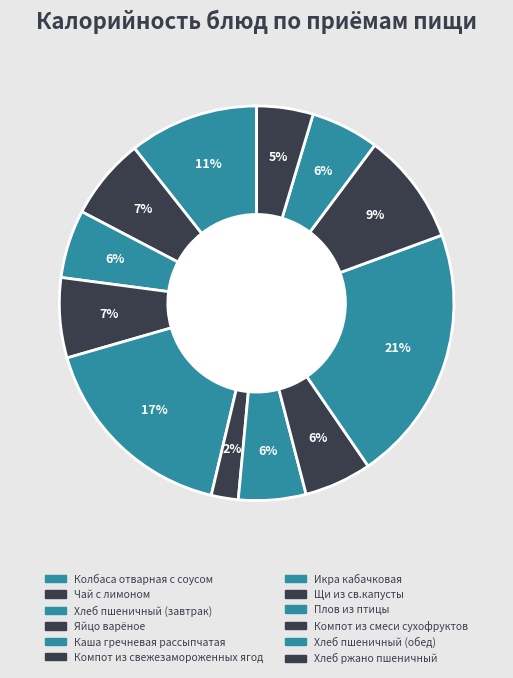

Rank the categories by value from highest to lowest.

Плов из птицы, Каша гречневая рассыпчатая, Колбаса отварная с соусом, Компот из смеси сухофруктов, Чай с лимоном, Яйцо варёное, Хлеб пшеничный (завтрак), Хлеб пшеничный (обед), Икра кабачковая, Щи из св.капусты, Хлеб ржано пшеничный, Компот из свежезамороженных ягод